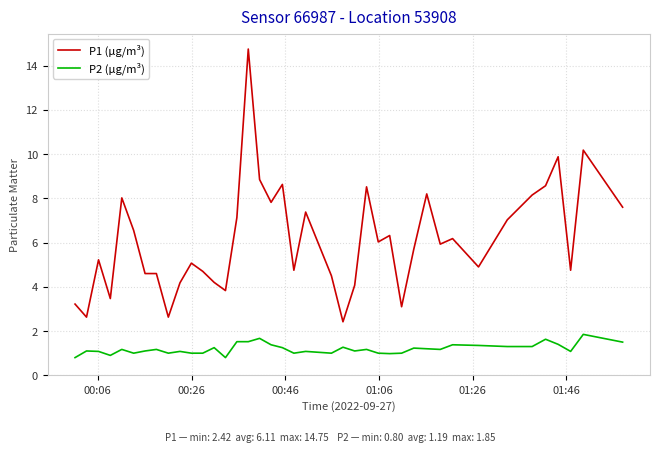

What is the minimum value shown in the chart?

0.8